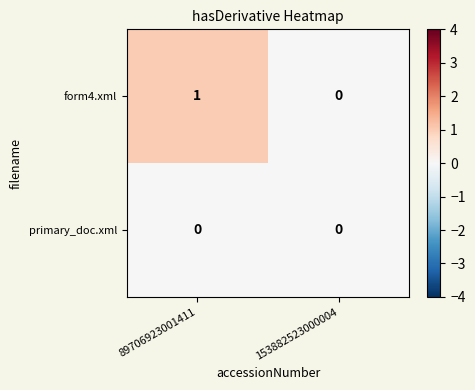

Reading right to left, what are all the values shown in this chart?

form4.xml: 0	1
primary_doc.xml: 0	0